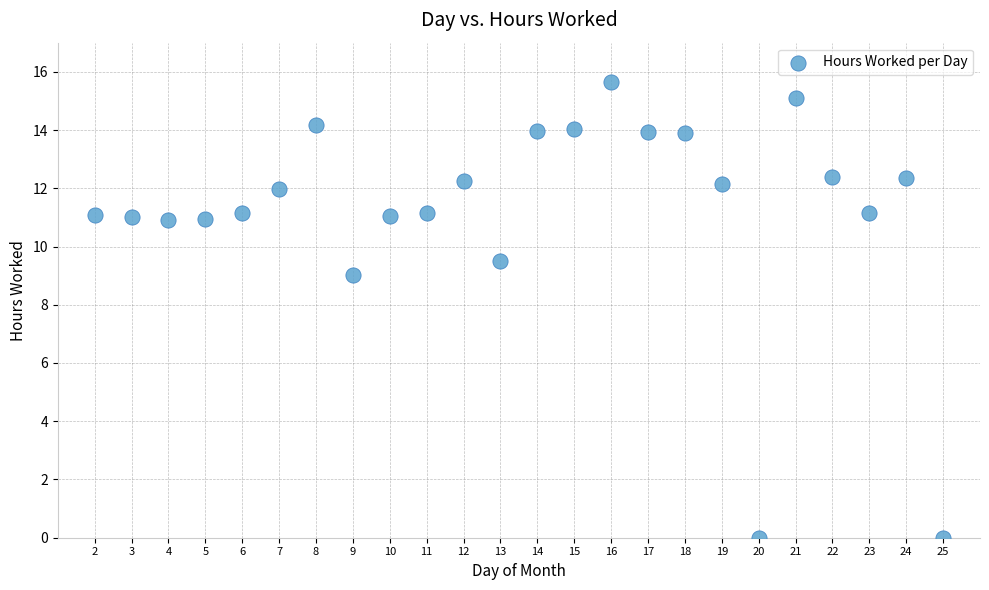

What Y value in the scatter plot is closest to 7?

9.0